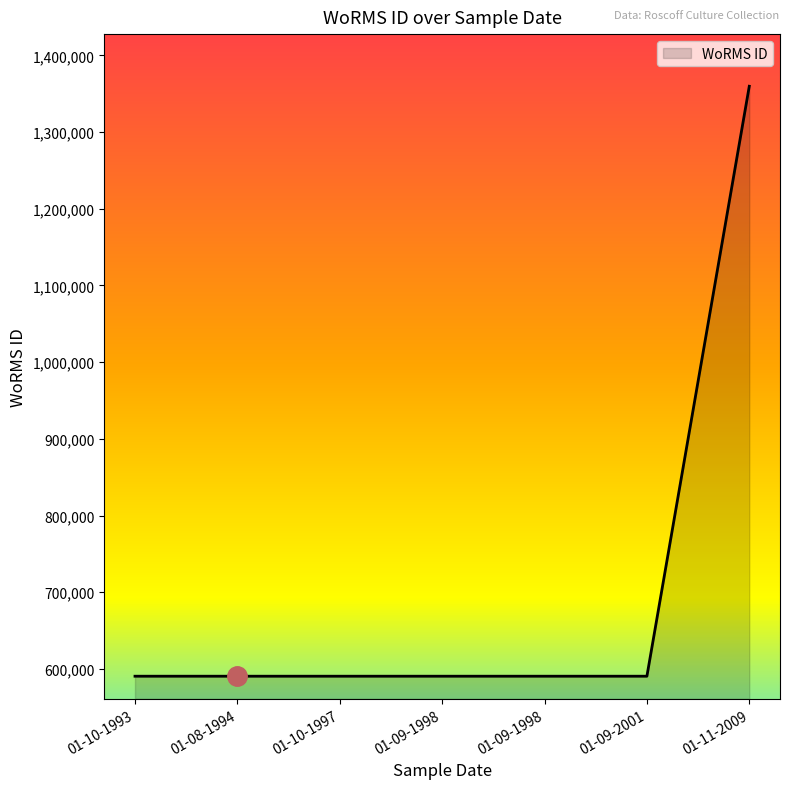

The chart shows a value of 974365 at 01-10-1997. True or false?

False